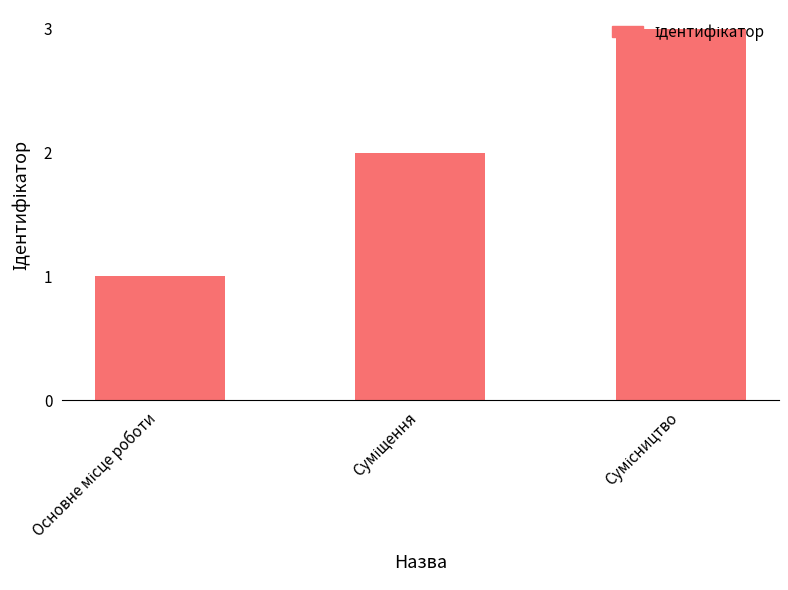

What is the greatest value displayed?

3